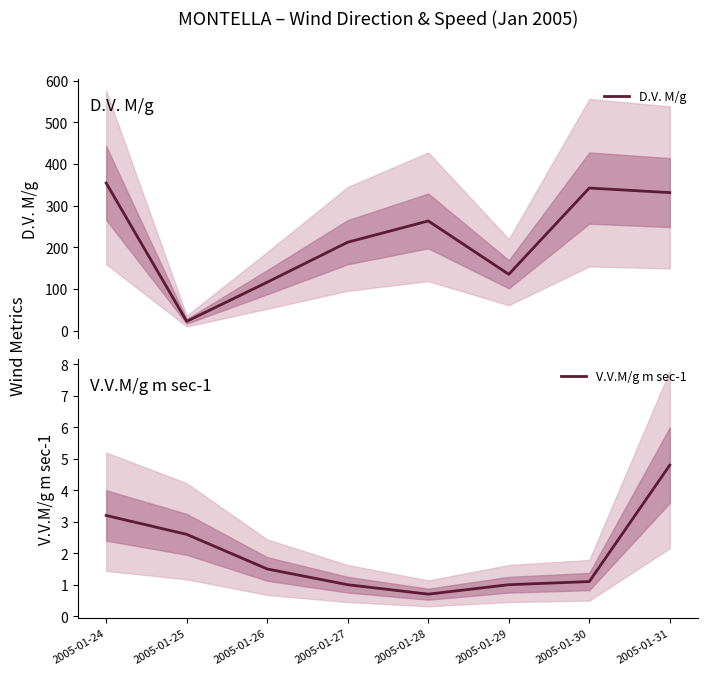

Reading left to right, extract all data points from this chart.

D.V. M/g: 2005-01-24=354.0	2005-01-25=22.0	2005-01-26=116.0	2005-01-27=212.0	2005-01-28=263.0	2005-01-29=135.0	2005-01-30=342.0	2005-01-31=331.0
V.V.M/g m sec-1: 2005-01-24=3.2	2005-01-25=2.6	2005-01-26=1.5	2005-01-27=1.0	2005-01-28=0.7	2005-01-29=1.0	2005-01-30=1.1	2005-01-31=4.8